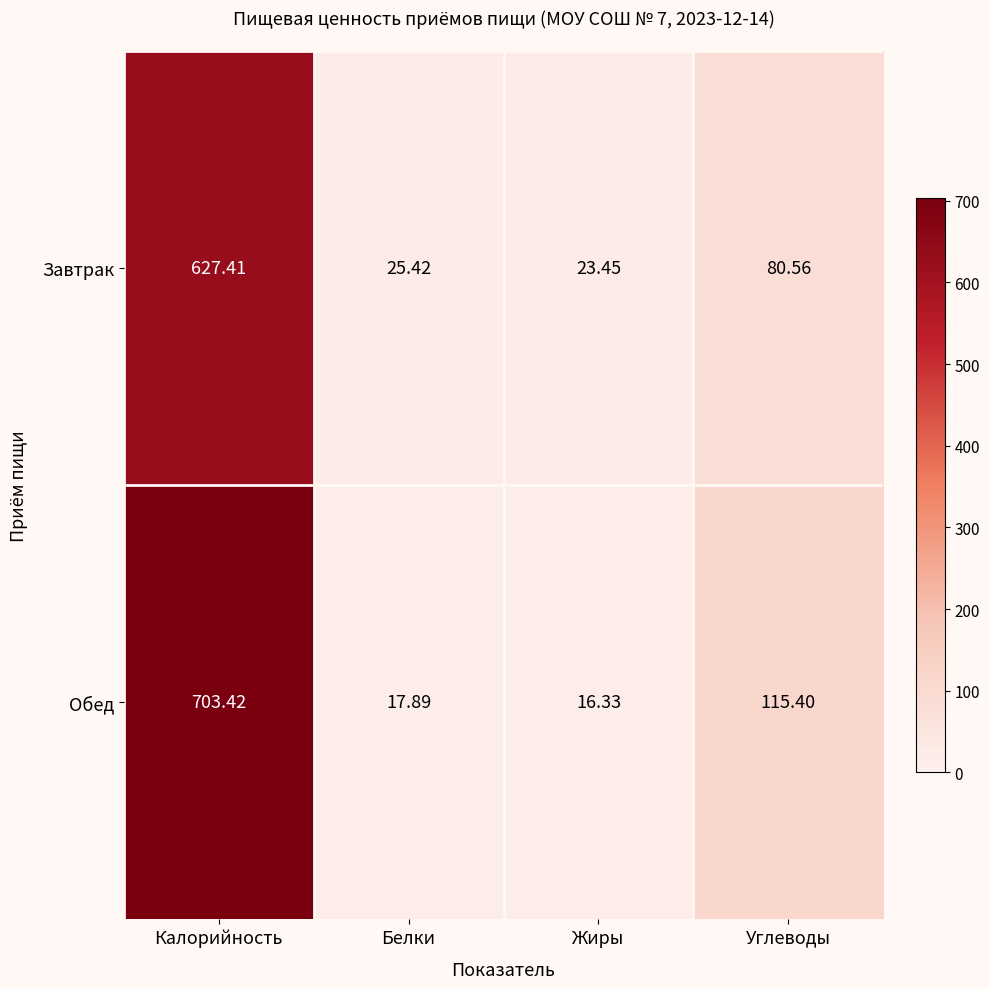

Which series has the largest total across all categories?

Обед